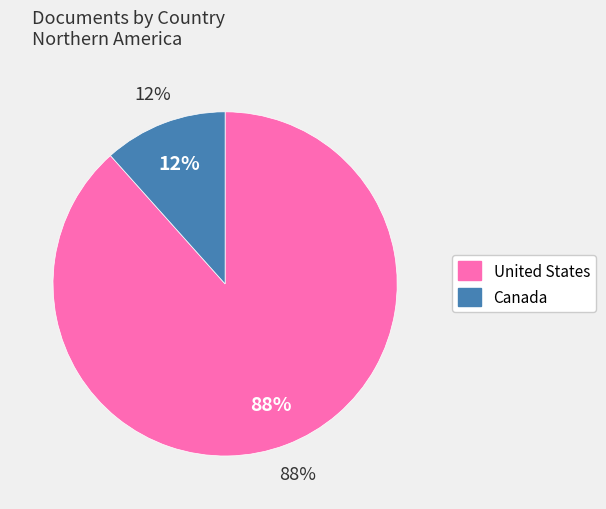

What percentage is the Canada slice, to the nearest percent?

12%